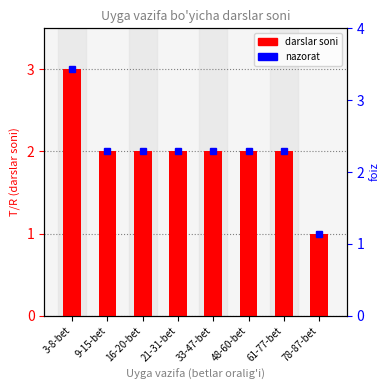

What position from the left is 3-8-bet?

1